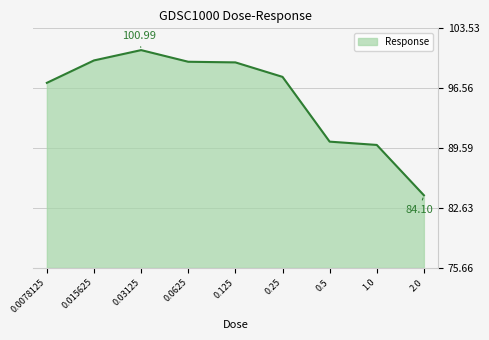

Where is the first local maximum?

0.03125